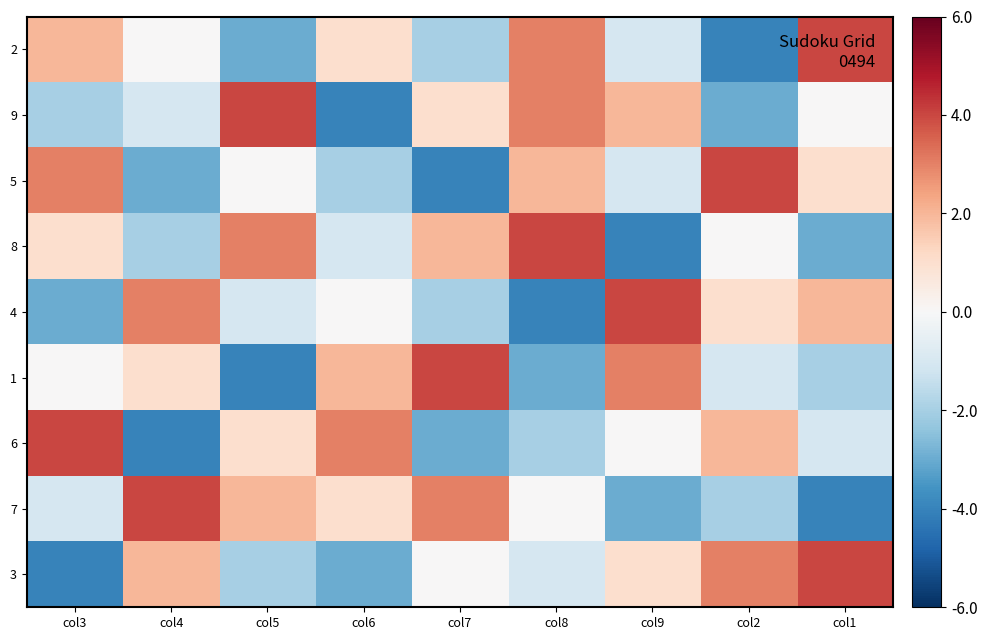

Reading left to right, extract all data points from this chart.

2: col3=2	col4=0	col5=-3	col6=1	col7=-2	col8=3	col9=-1	col2=-4	col1=4
9: col3=-2	col4=-1	col5=4	col6=-4	col7=1	col8=3	col9=2	col2=-3	col1=0
5: col3=3	col4=-3	col5=0	col6=-2	col7=-4	col8=2	col9=-1	col2=4	col1=1
8: col3=1	col4=-2	col5=3	col6=-1	col7=2	col8=4	col9=-4	col2=0	col1=-3
4: col3=-3	col4=3	col5=-1	col6=0	col7=-2	col8=-4	col9=4	col2=1	col1=2
1: col3=0	col4=1	col5=-4	col6=2	col7=4	col8=-3	col9=3	col2=-1	col1=-2
6: col3=4	col4=-4	col5=1	col6=3	col7=-3	col8=-2	col9=0	col2=2	col1=-1
7: col3=-1	col4=4	col5=2	col6=1	col7=3	col8=0	col9=-3	col2=-2	col1=-4
3: col3=-4	col4=2	col5=-2	col6=-3	col7=0	col8=-1	col9=1	col2=3	col1=4